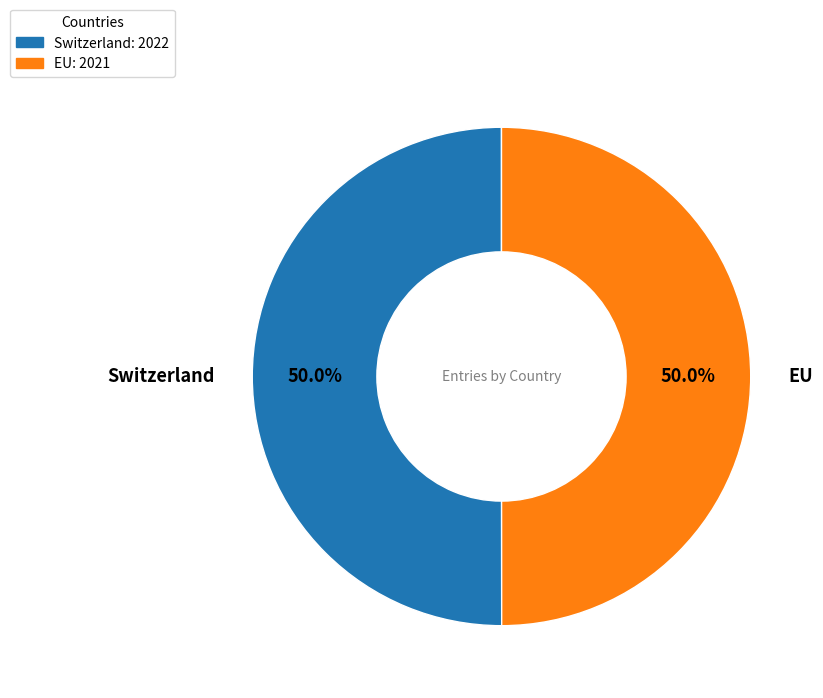

To the nearest percent, what portion does EU represent?

50%